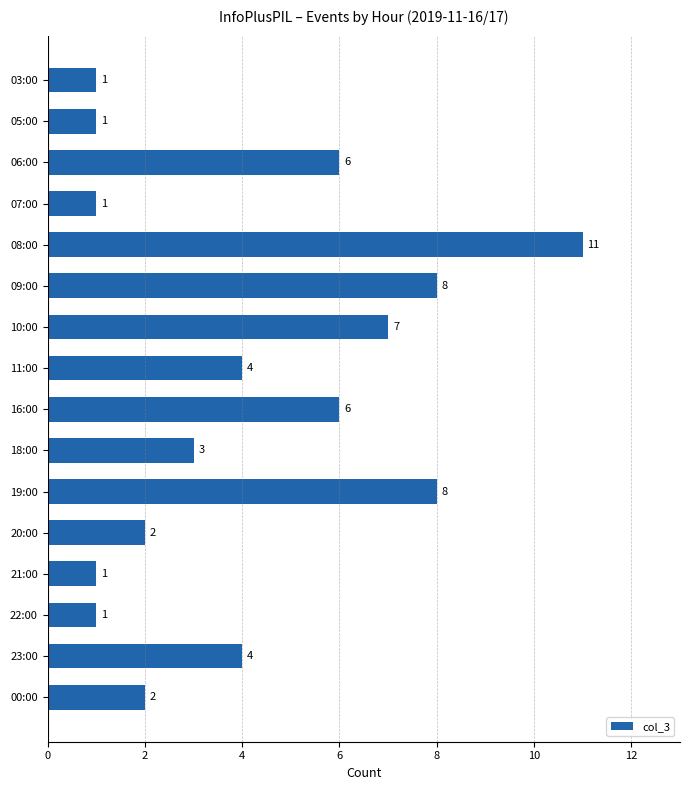

Does the chart contain any negative values?

No